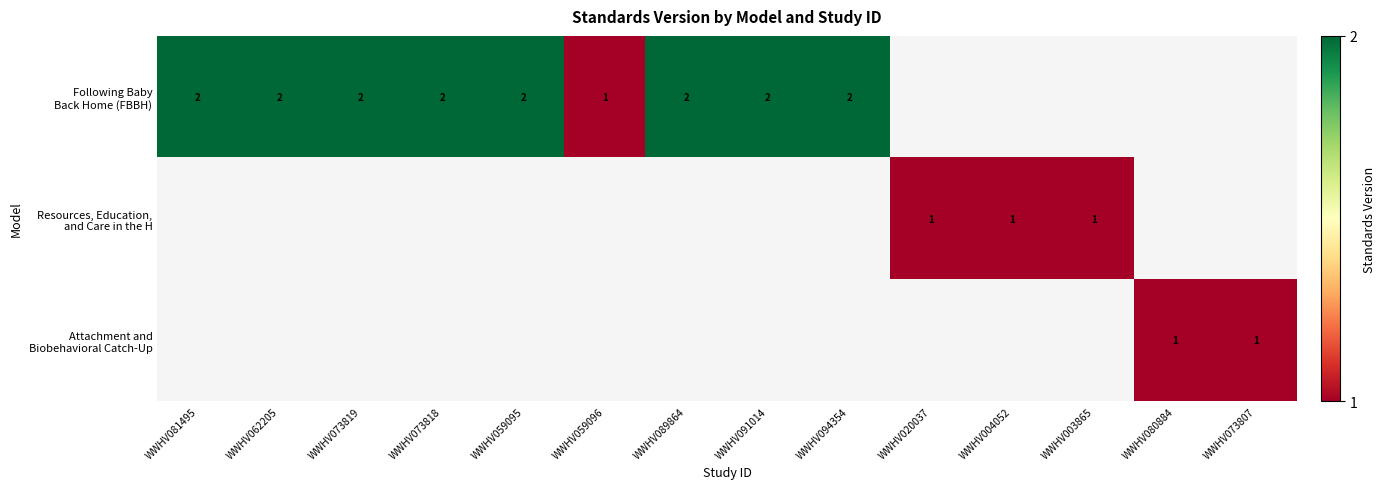

What is the difference between the maximum and minimum values in the Following Baby Back Home (FBBH) series?

1.0